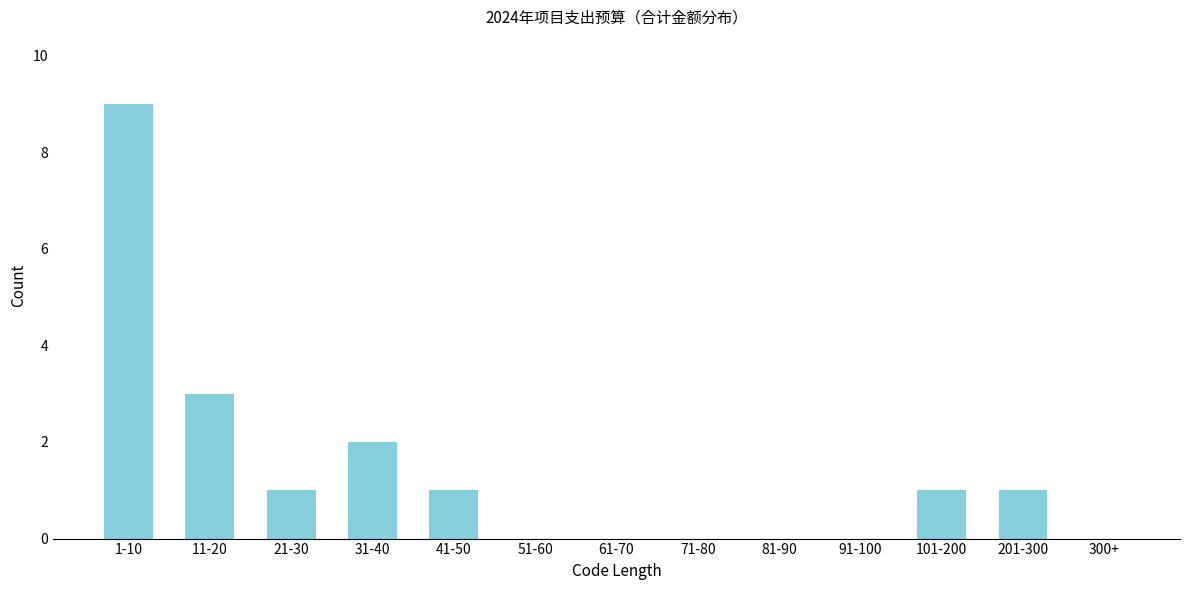

Reading left to right, transcribe all the data shown in this chart.

1-10=9	11-20=3	21-30=1	31-40=2	41-50=1	51-60=0	61-70=0	71-80=0	81-90=0	91-100=0	101-200=1	201-300=1	300+=0